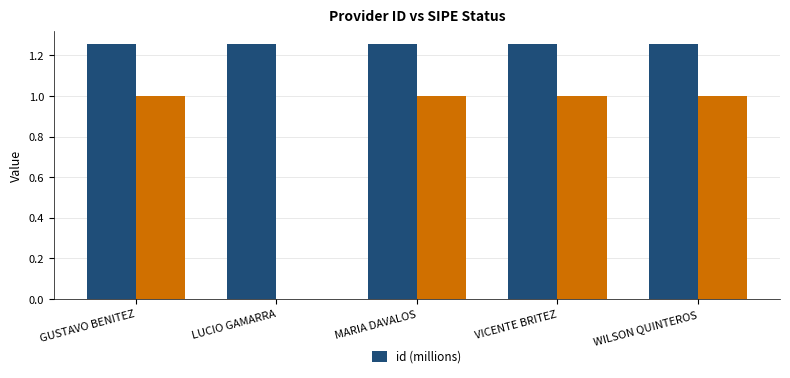

The id (millions) series shows 1.8 at MARIA DAVALOS. True or false?

False